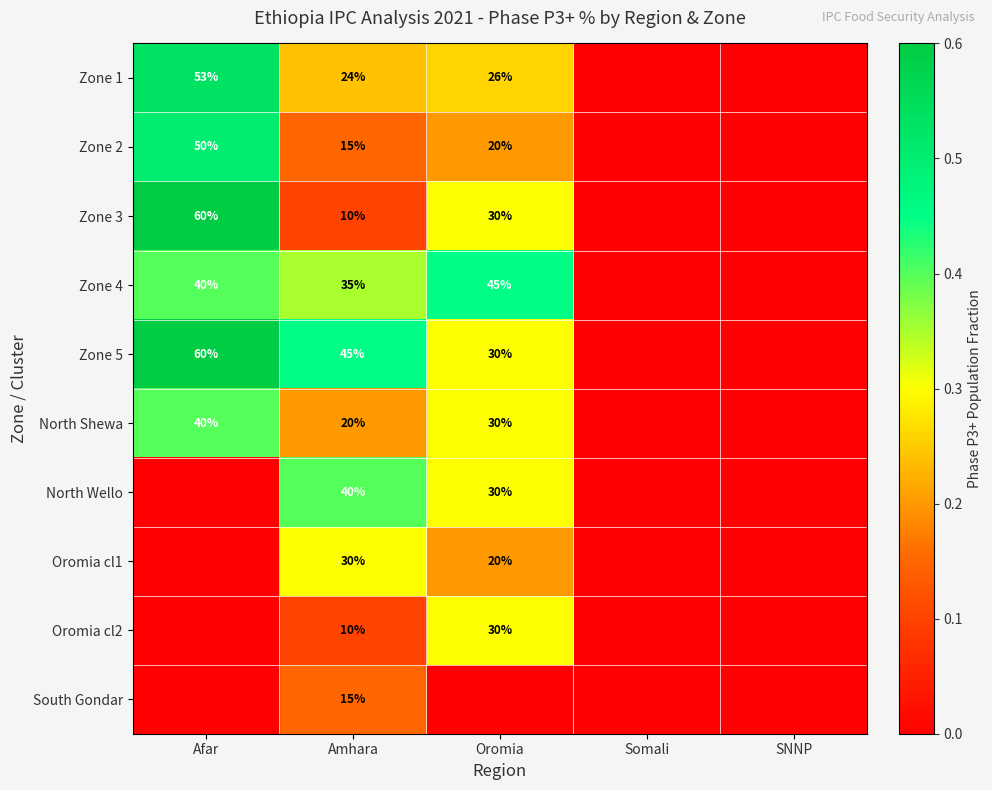

At how many categories does at least one series exceed 0?

3